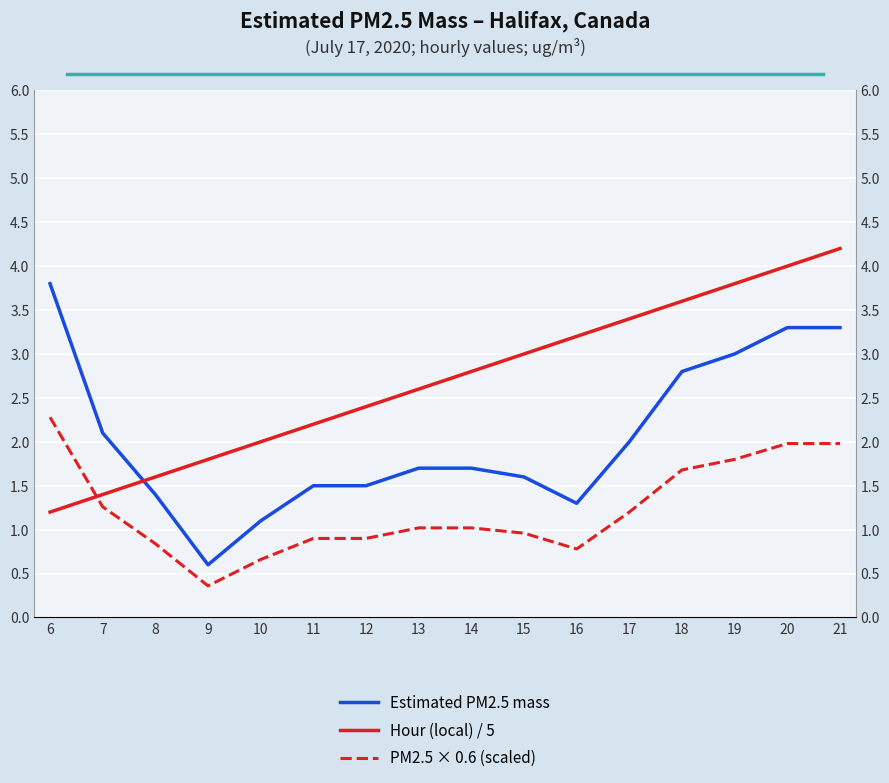

The value of Estimated PM2.5 mass at 21 is 2.0. True or false?

False